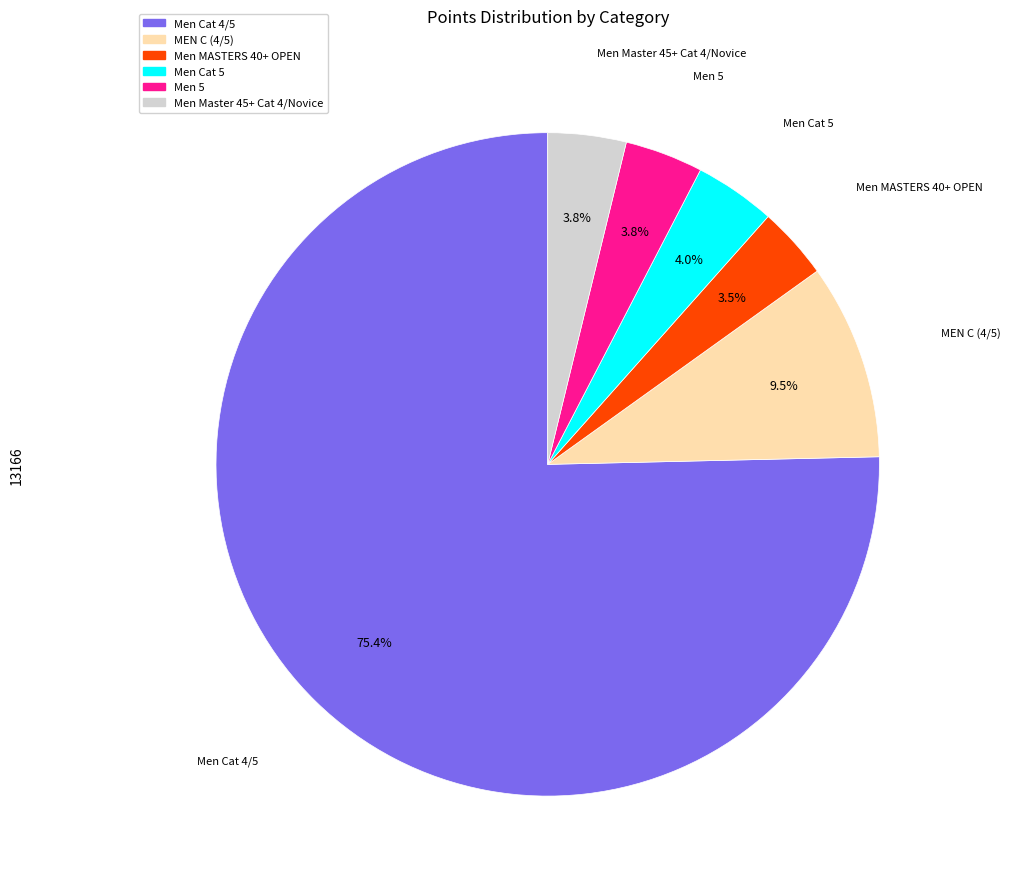

What percentage do Men 5 and MEN C (4/5) together represent?

13.3%